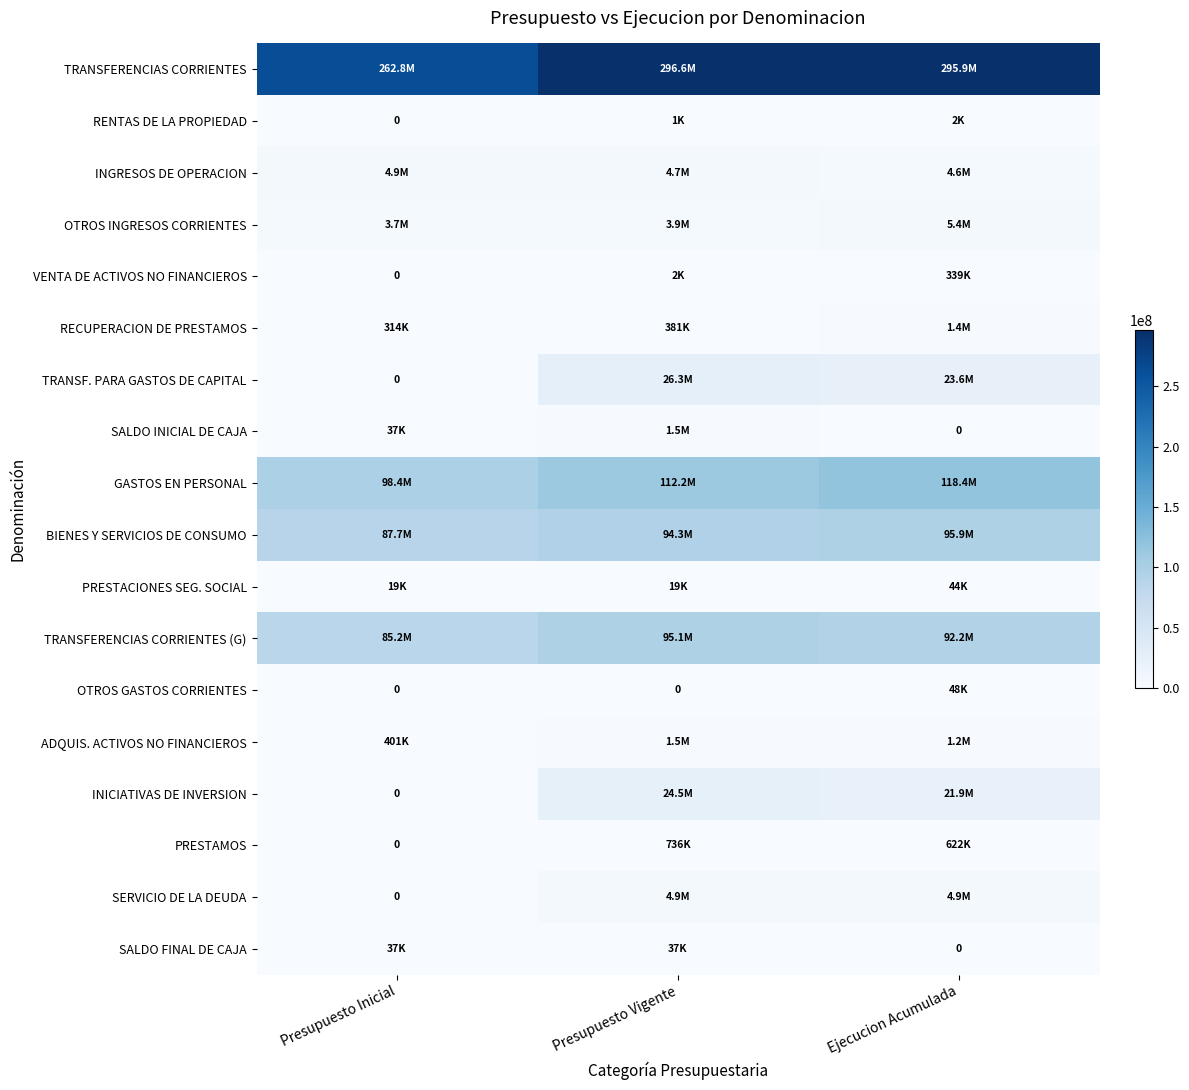

What is the total value across all series at Presupuesto Vigente?

666589266